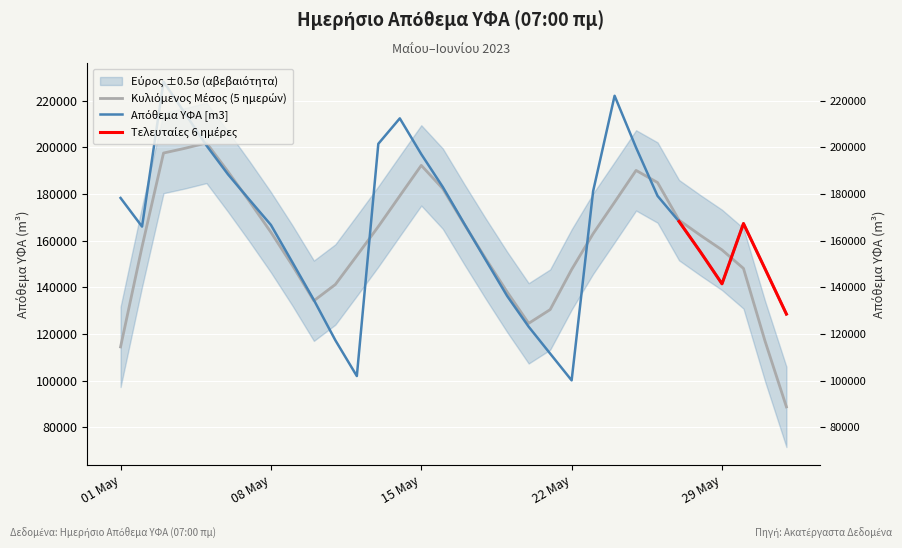

What is the change in value from 2023-05-12 to 2023-05-26?

+77199.4